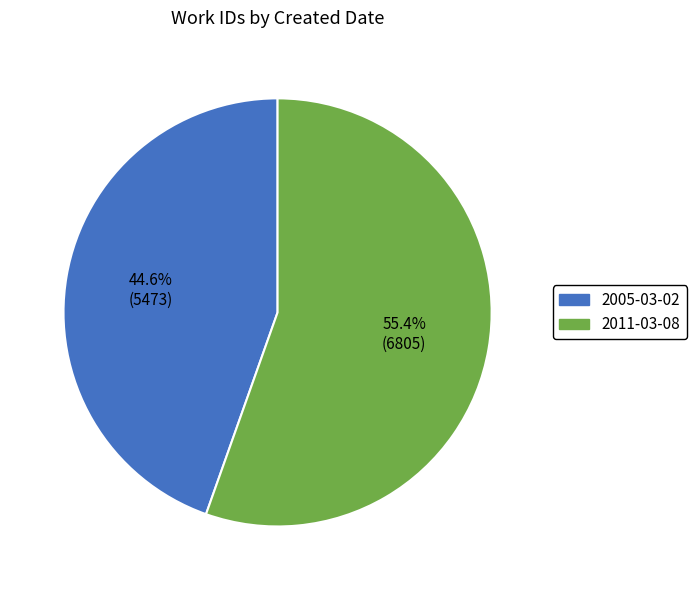

The 2005-03-02 slice represents 45% of the pie. True or false?

True